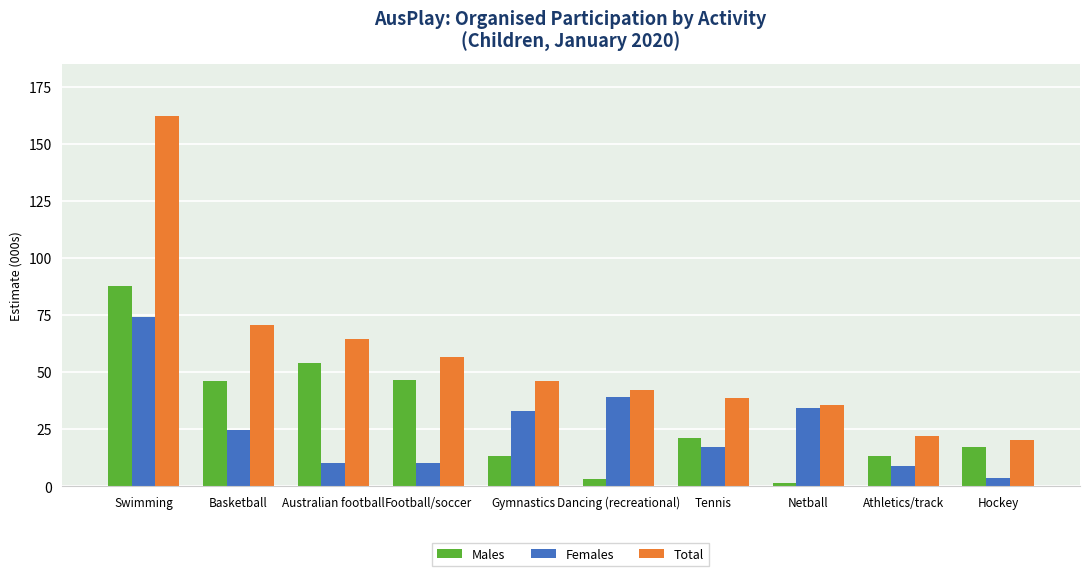

Rank the series by their maximum value, from highest to lowest.

Total, Males, Females